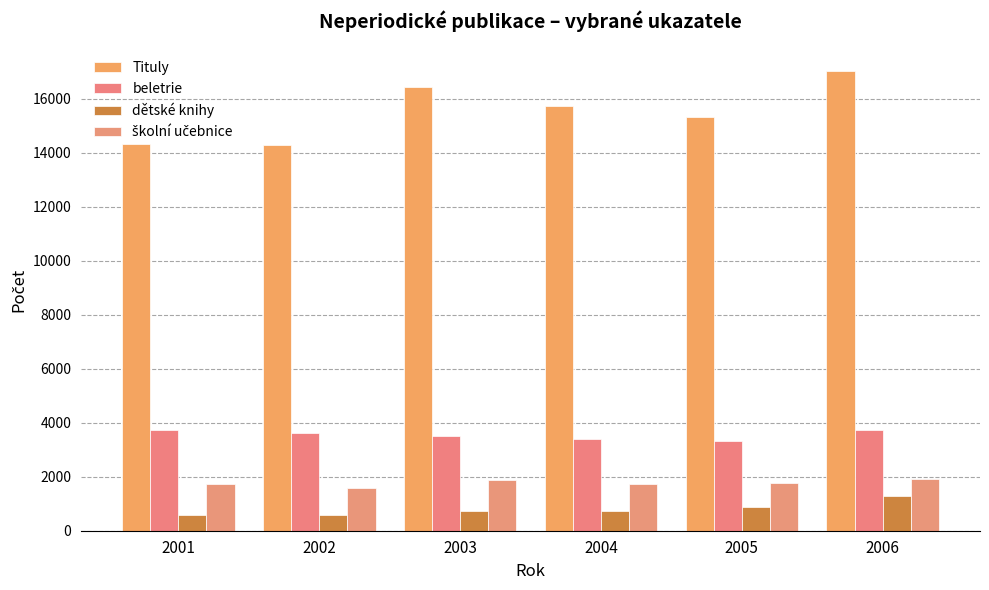

Where does the školní učebnice series first go above 1776?

2003